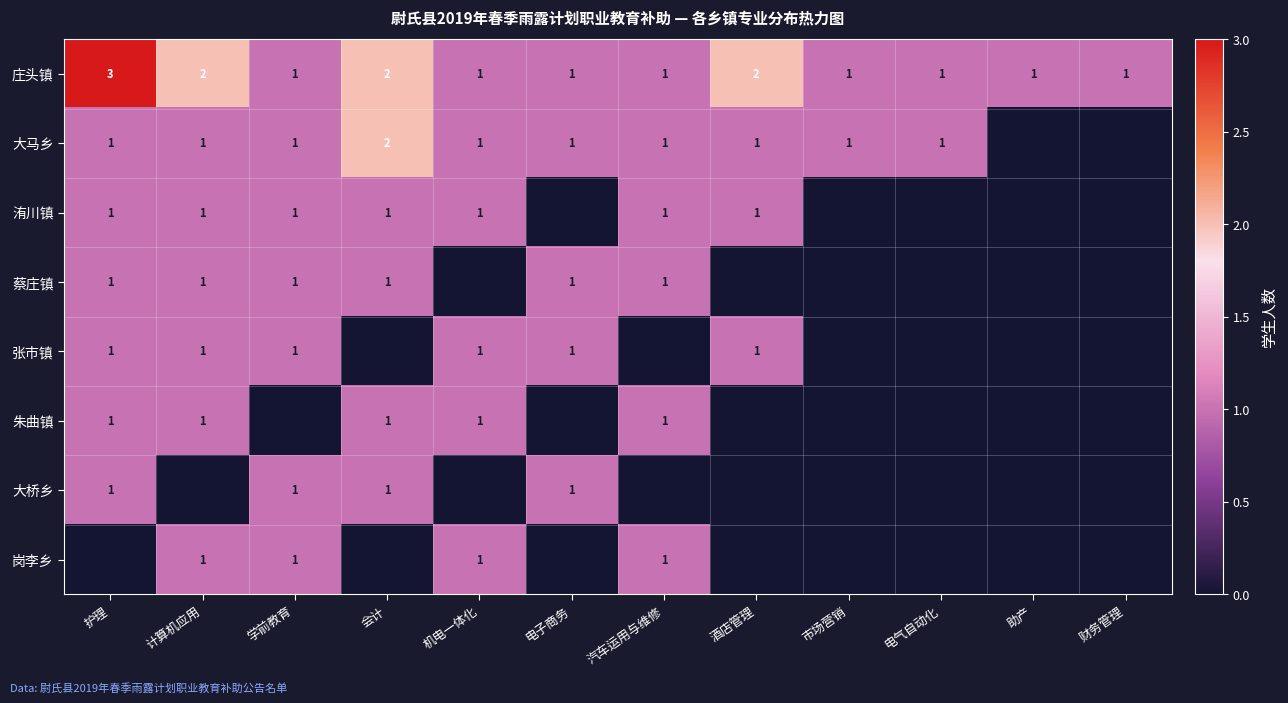

Which label corresponds to the largest value in the chart?

护理